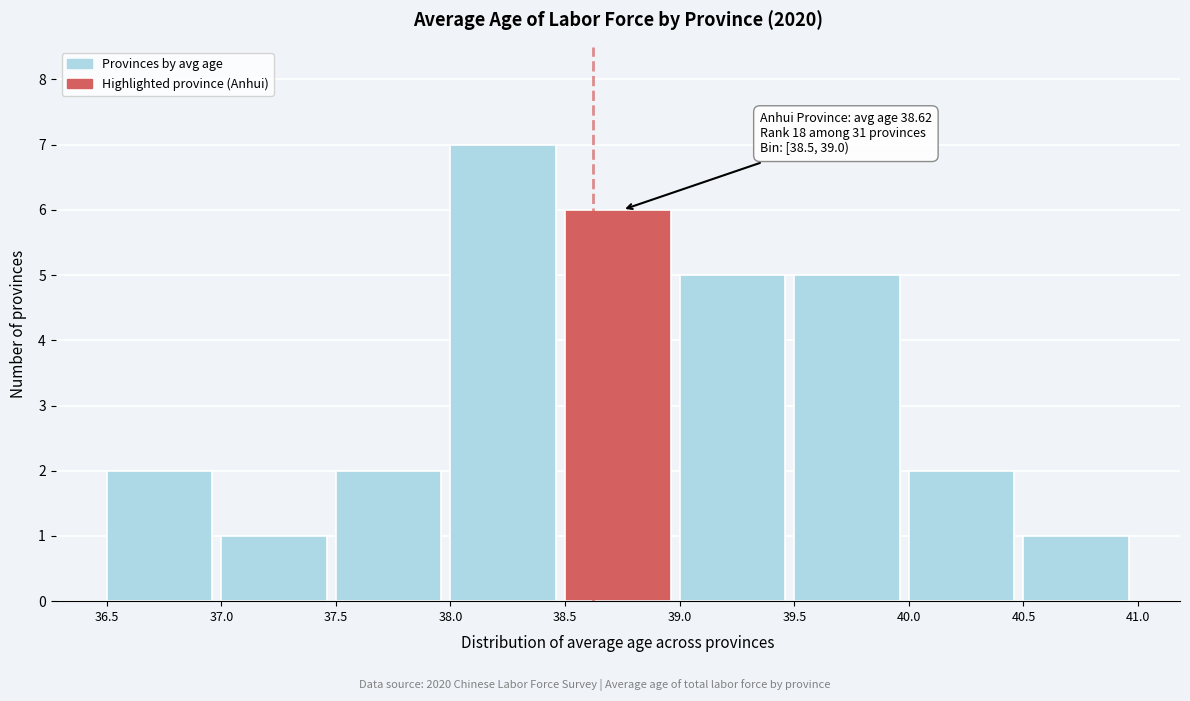

Which range on the x-axis has the tallest bar?

38.0 to 38.5